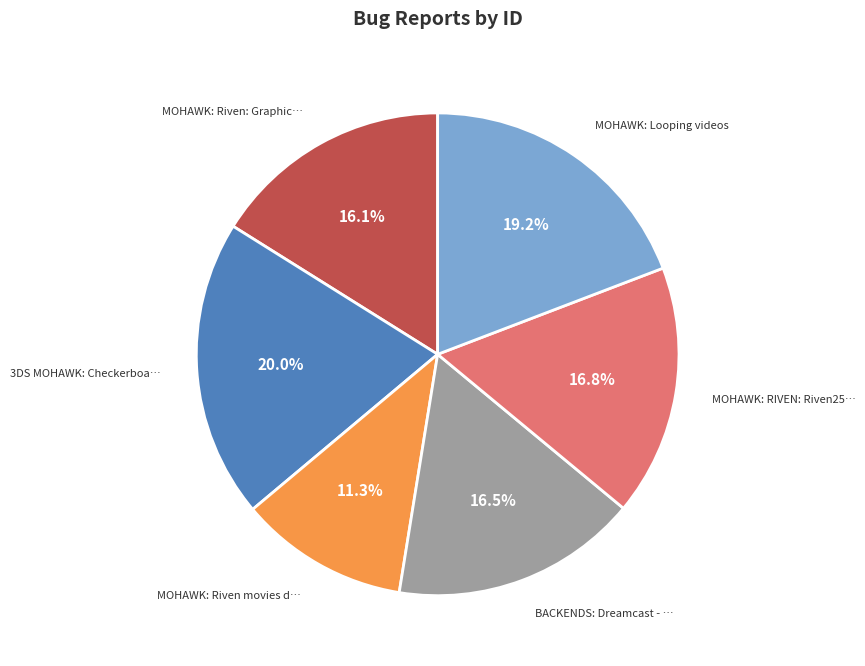

Is there any slice that represents more than half of the pie?

No